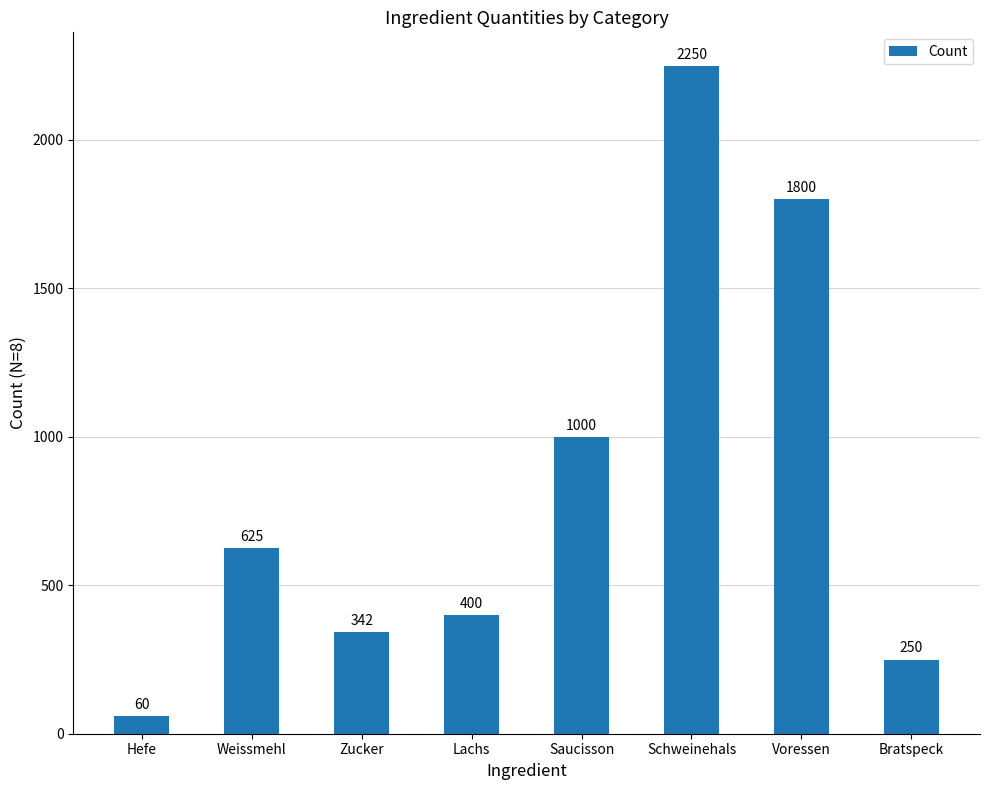

What is the difference between the maximum and minimum values?

2190